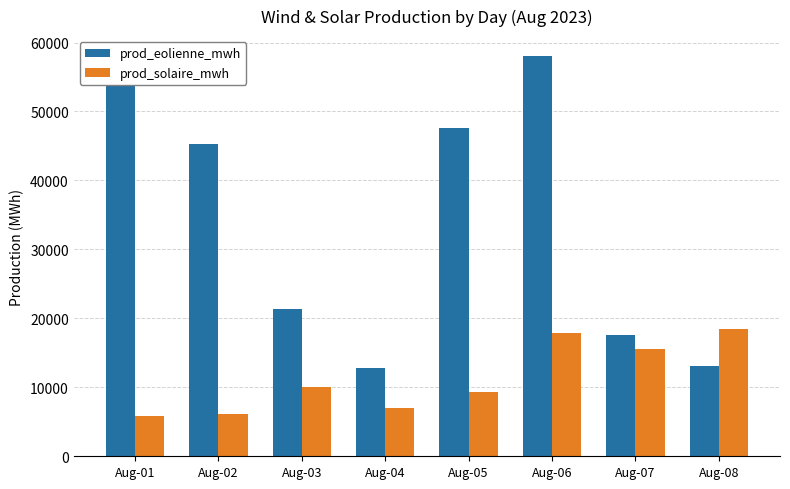

How many data points does each series have?

8